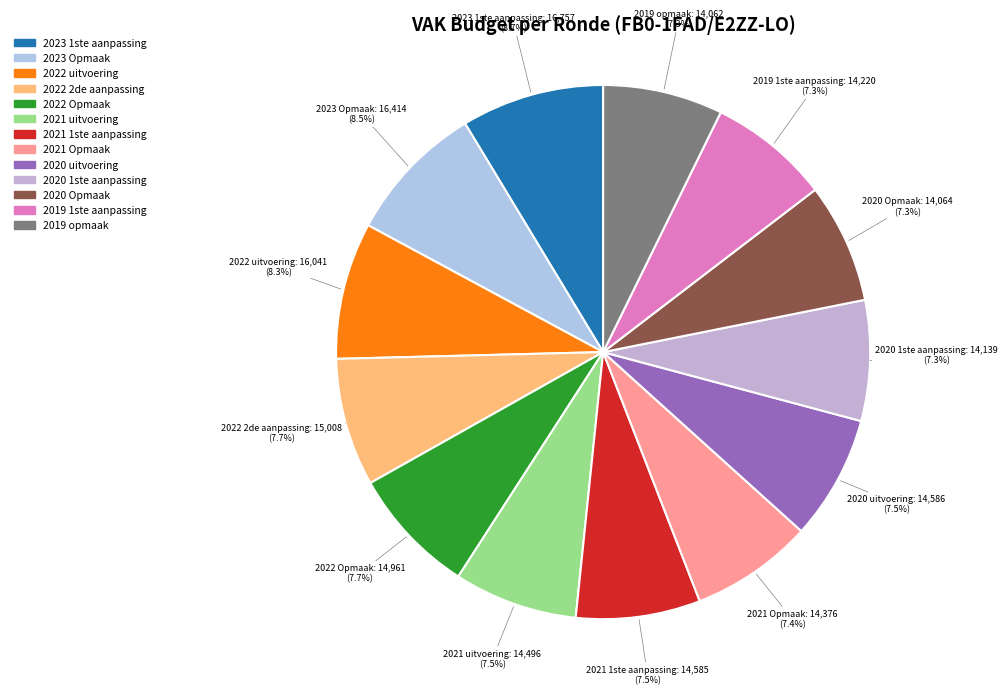

The 2022 uitvoering slice represents 1% of the pie. True or false?

False